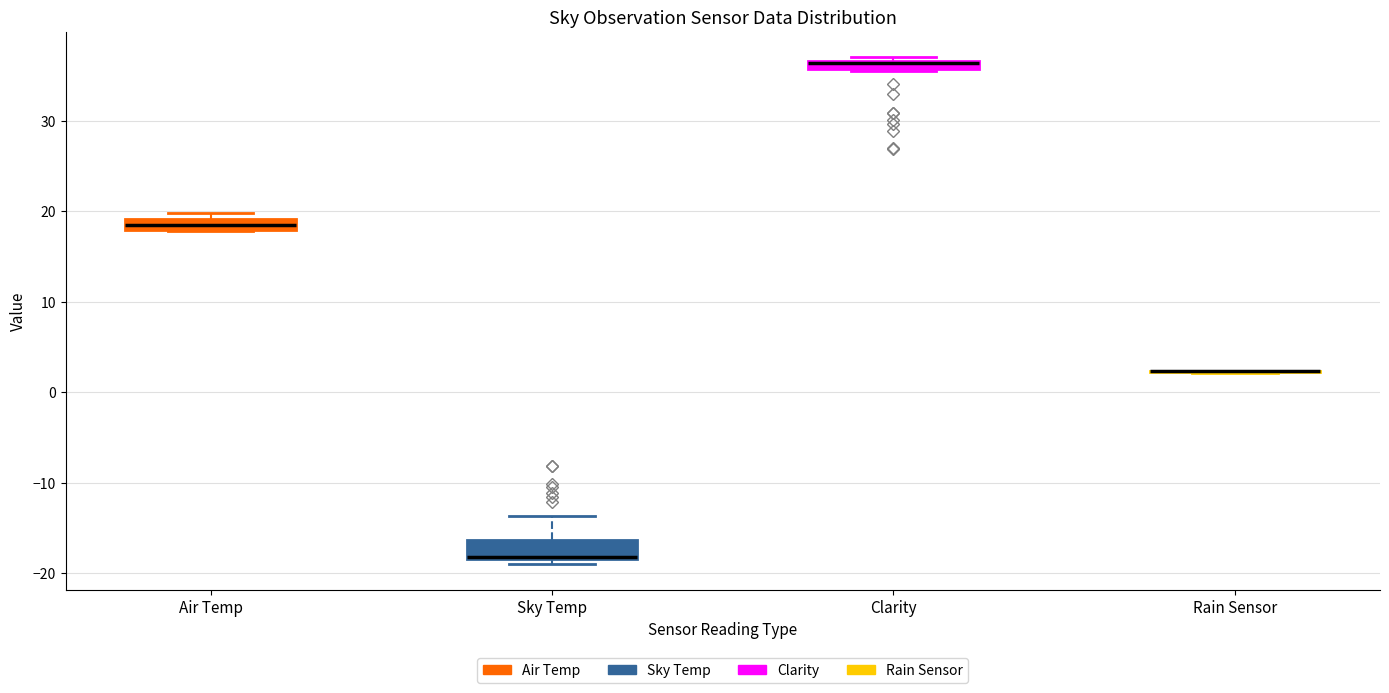

Where is the upper edge of the box for Clarity on the y-axis? The values are not printed on the chart, so give them approximately, as read against the axis.

37